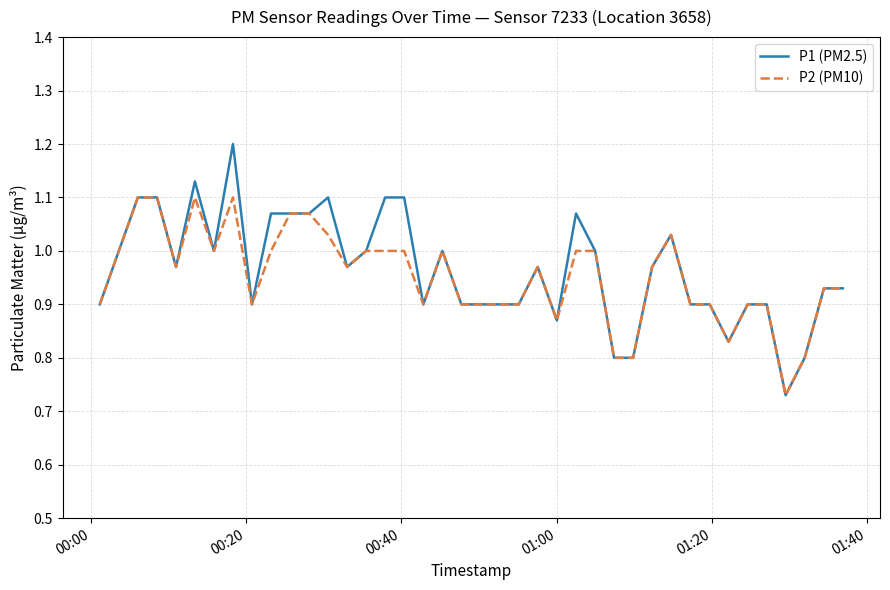

True or false: P1 (PM2.5) has more than 0 interior local peaks.

True